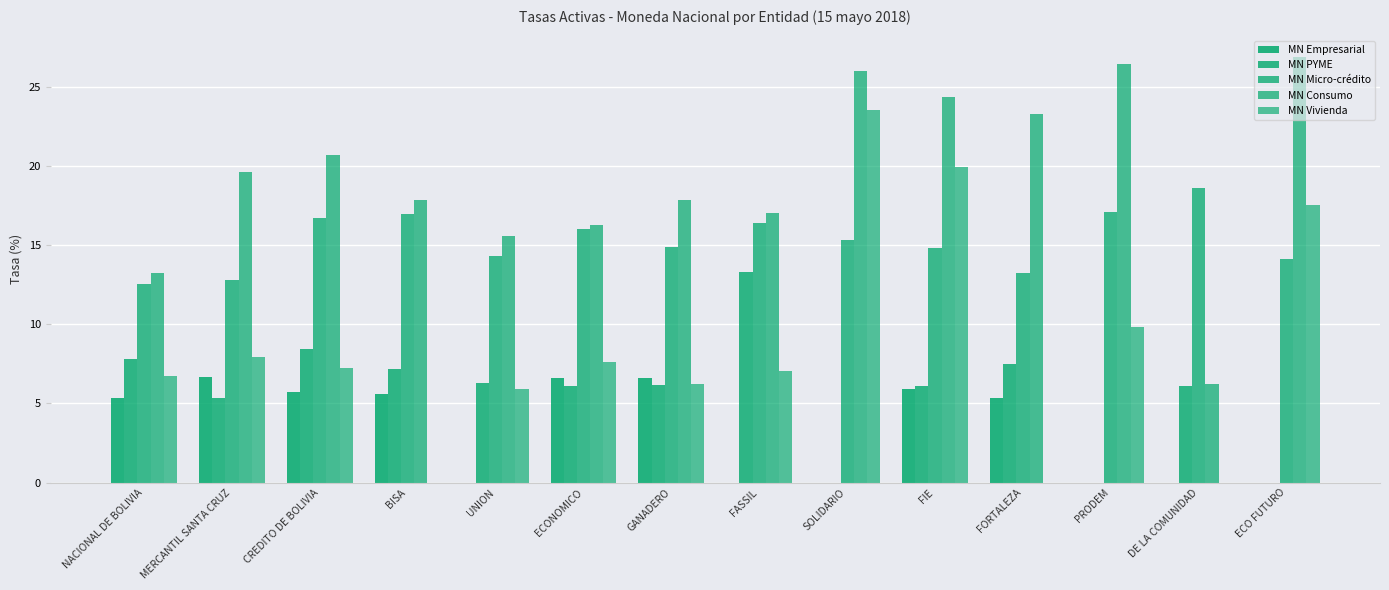

How many groups of bars are there?

14